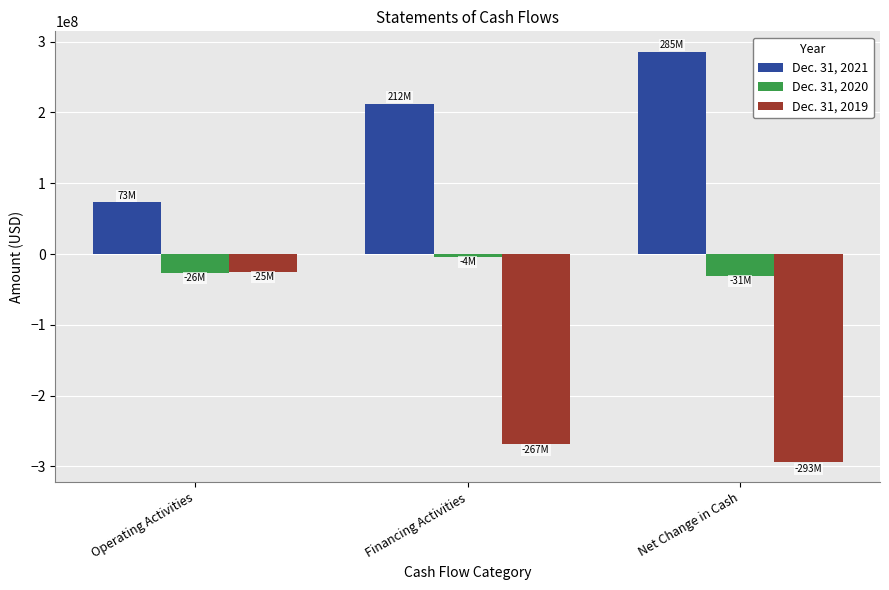

Are the bars horizontal?

No